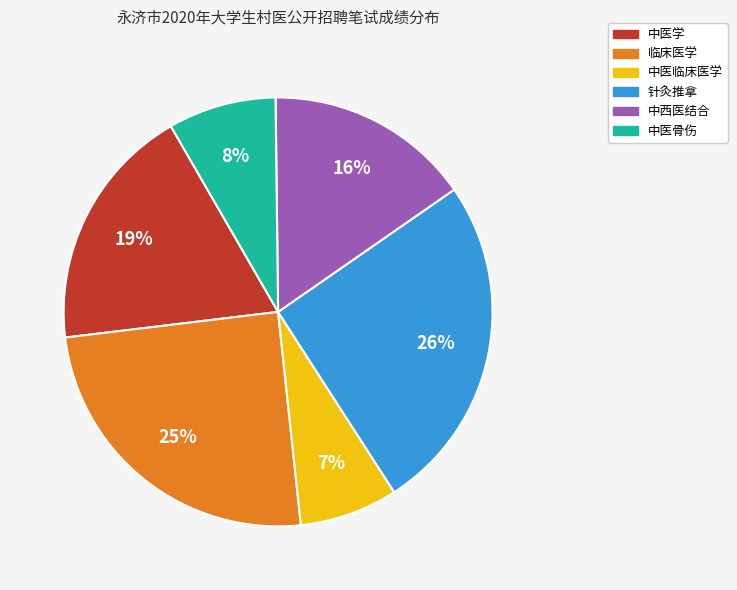

Which category has the smallest portion of the pie?

中医临床医学